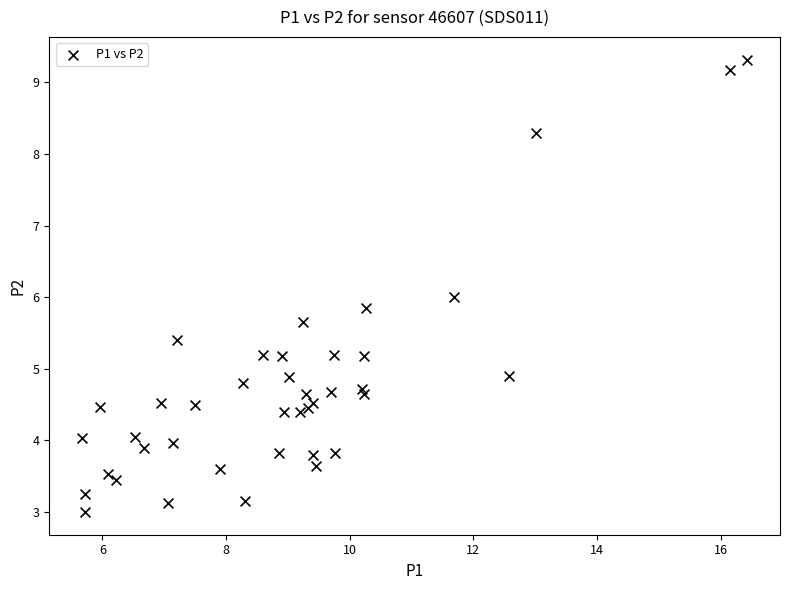

What is the range of X values (max minus min)?

10.7